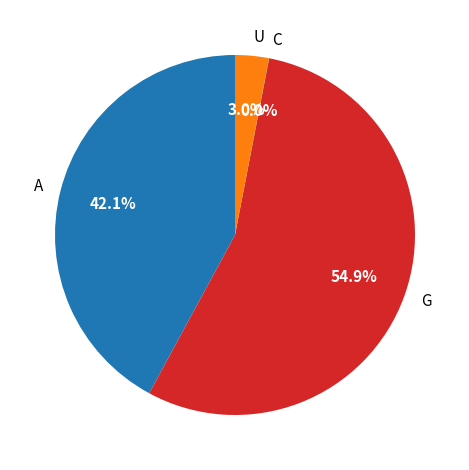

Does A represent more than half of the total?

No